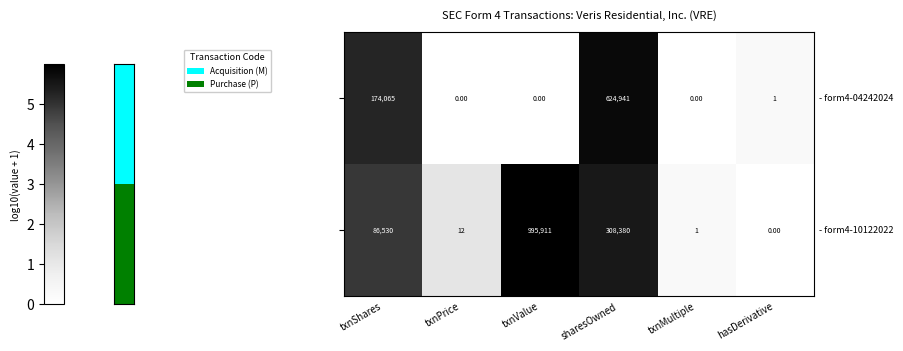

What is the difference between the highest and lowest values at txnMultiple?

0.3